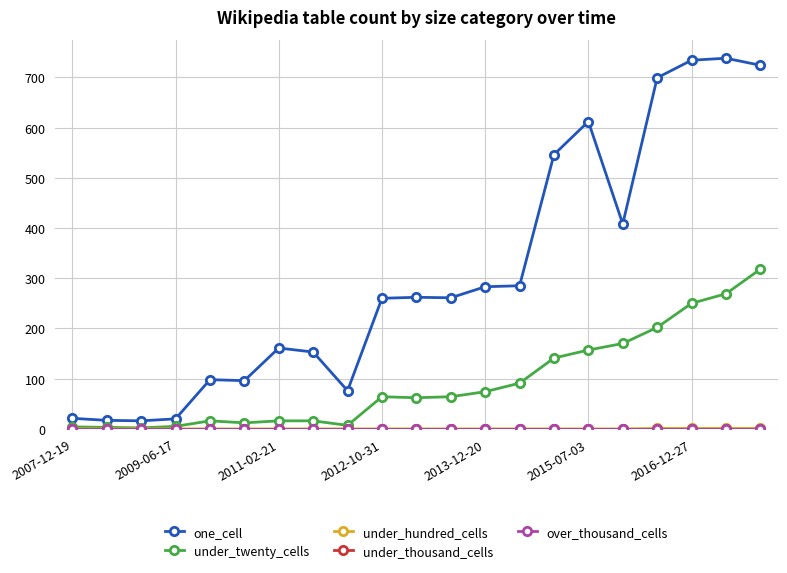

Is this an area chart (filled region under the line)?

No